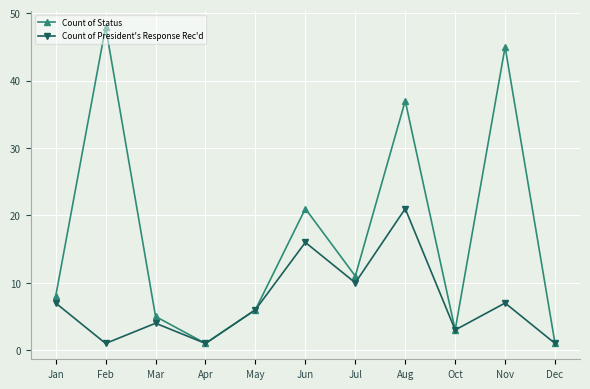

How many categories are shown in the chart?

11